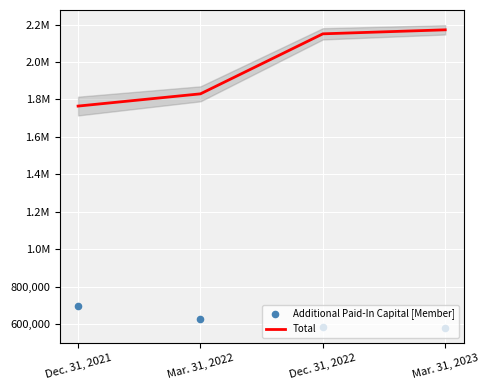

What is the total value across all series at Dec. 31, 2021?

2462353